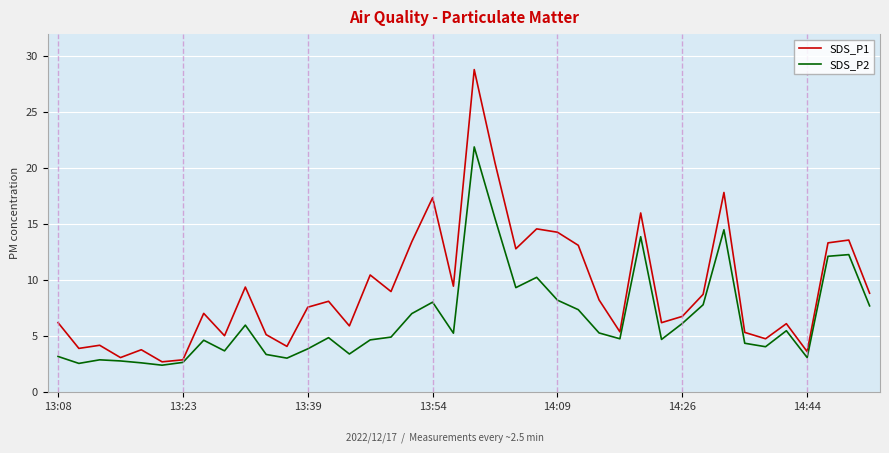

What are all the series names shown in the legend?

SDS_P1, SDS_P2